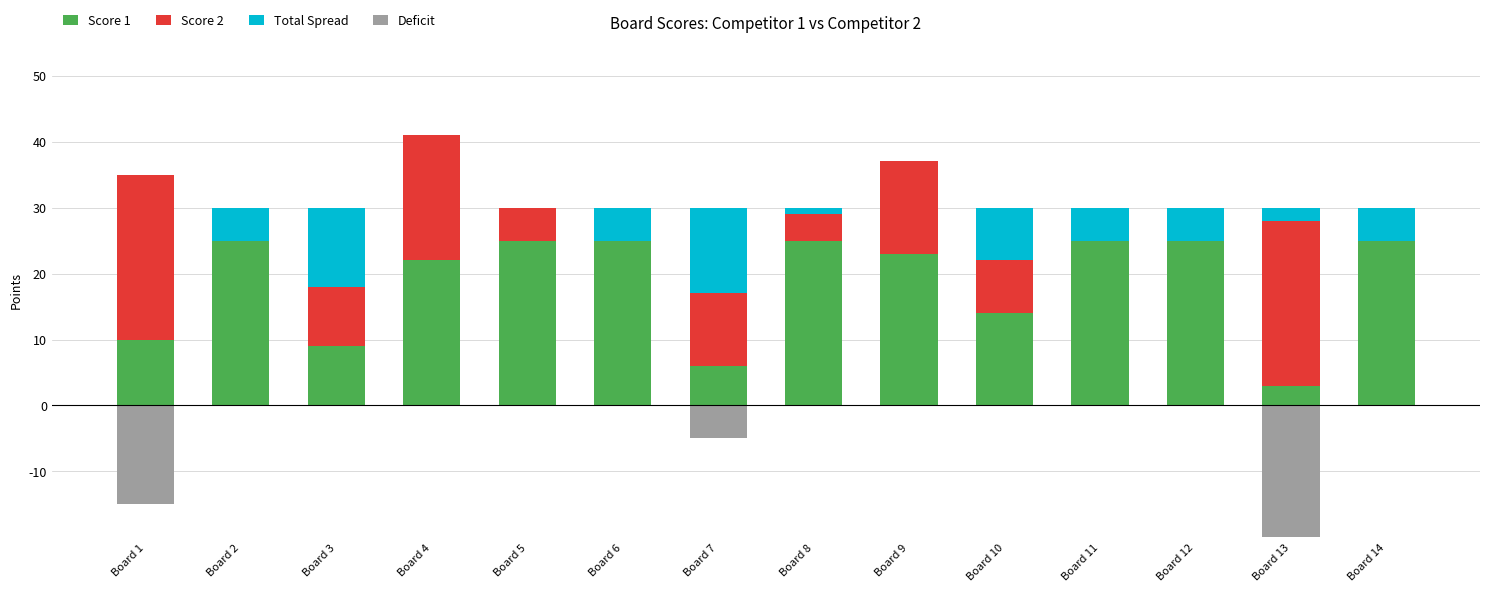

What is the average value of the Total Spread series?

4